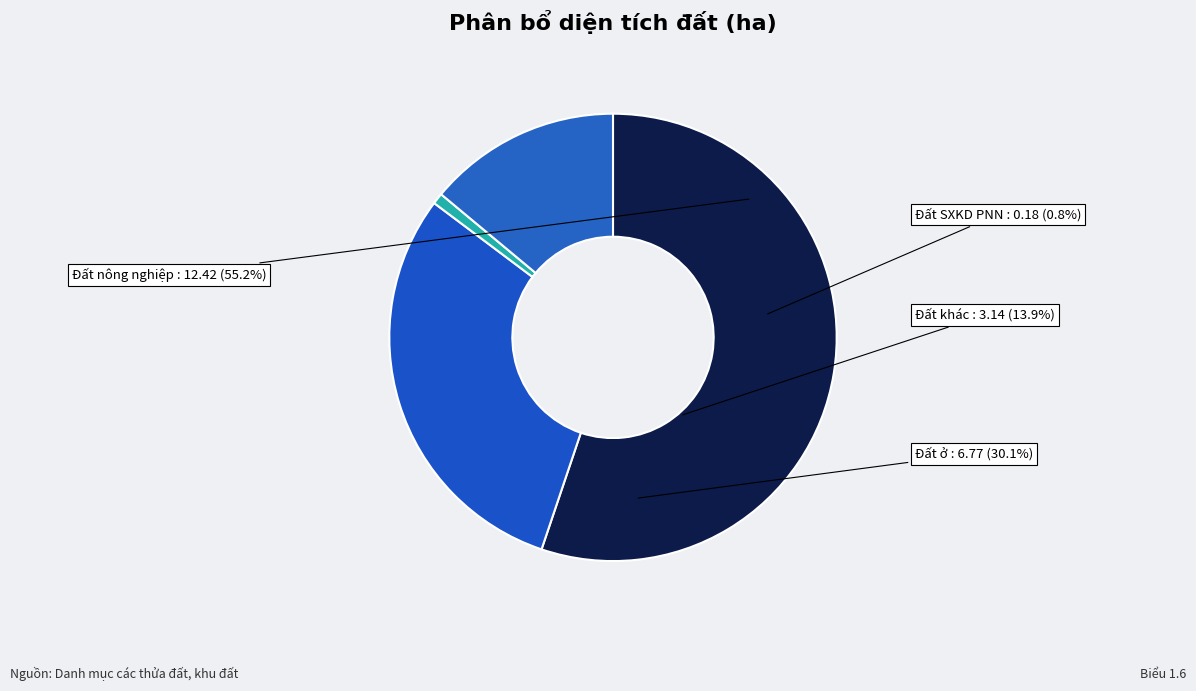

Does Đất nông nghiệp represent more than half of the total?

Yes